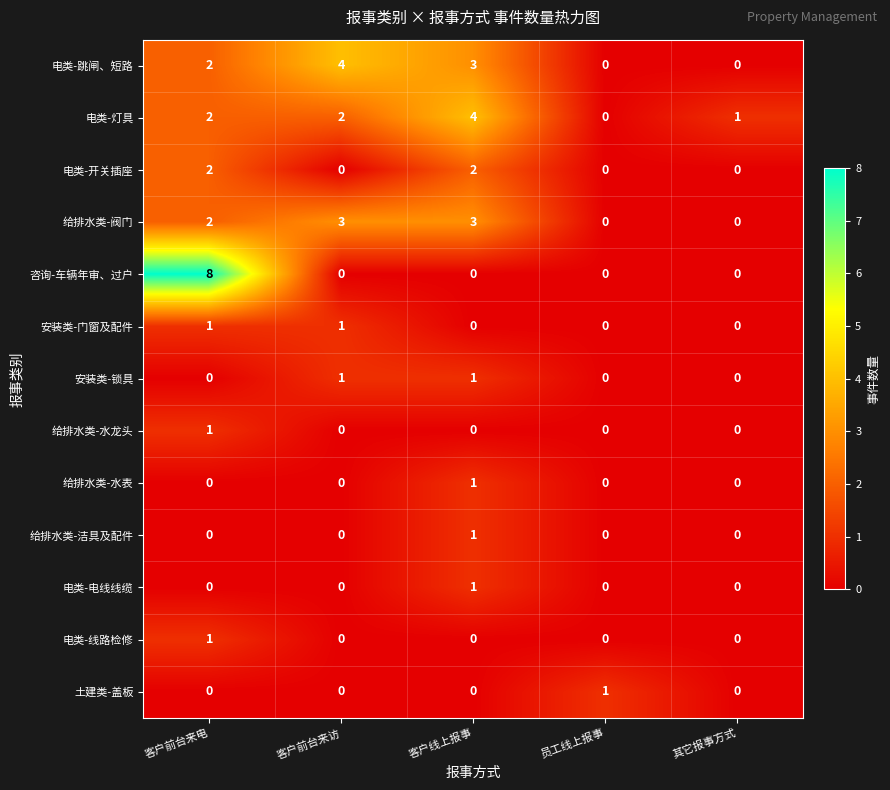

At which category is the sum across all series the highest?

客户前台来电